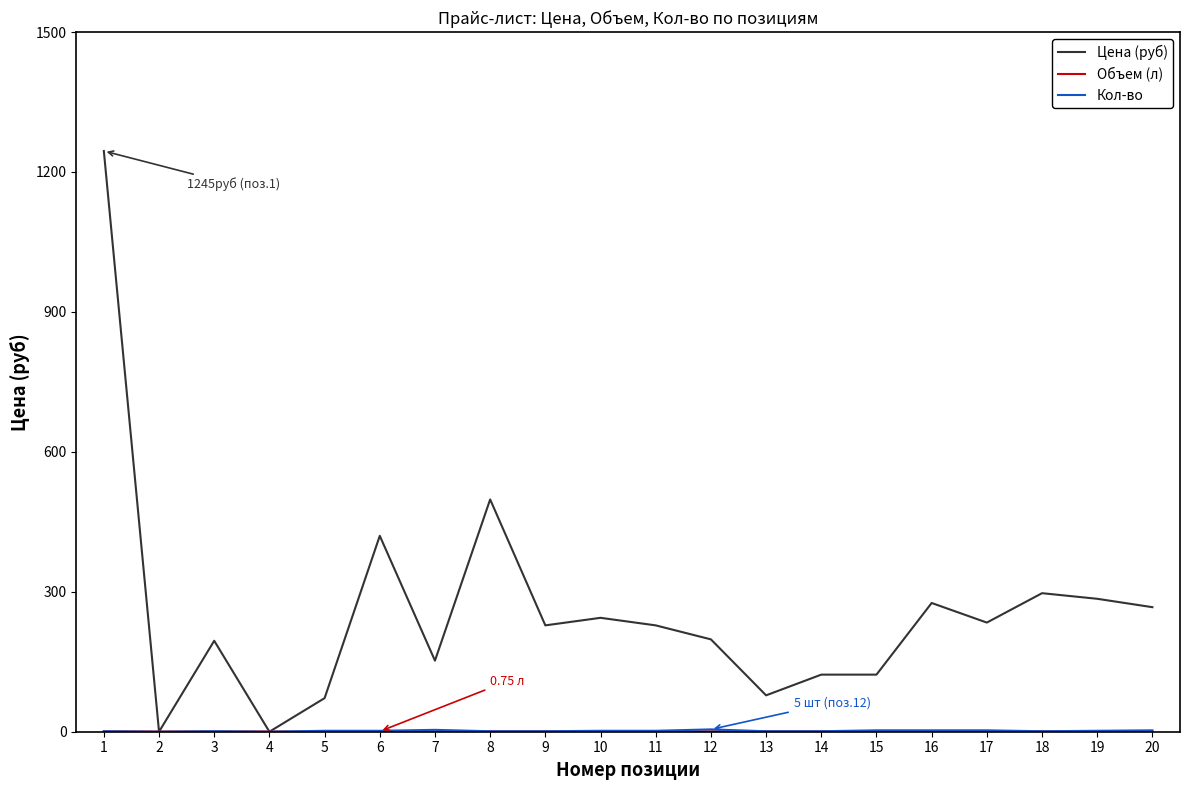

Which series changed the most between 6 and 7?

Цена (руб)